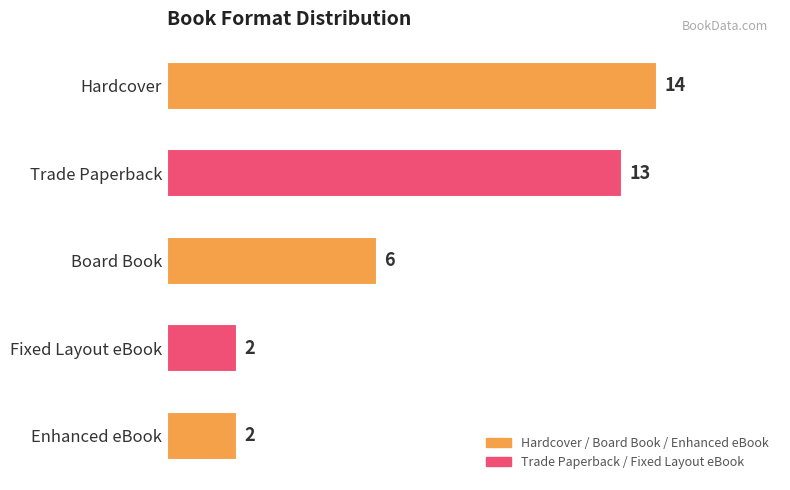

How many bars are there in total?

5